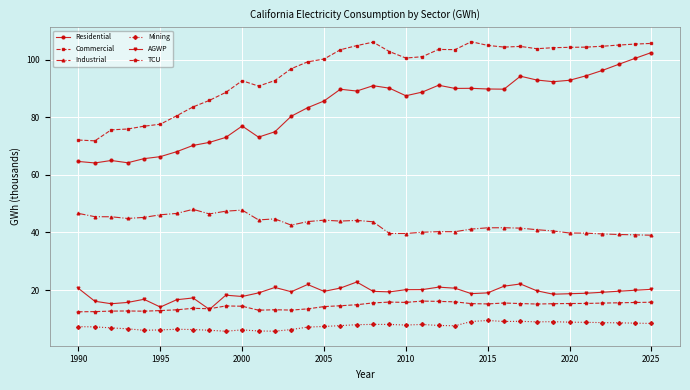

True or false: Mining and Residential cross at least once.

False